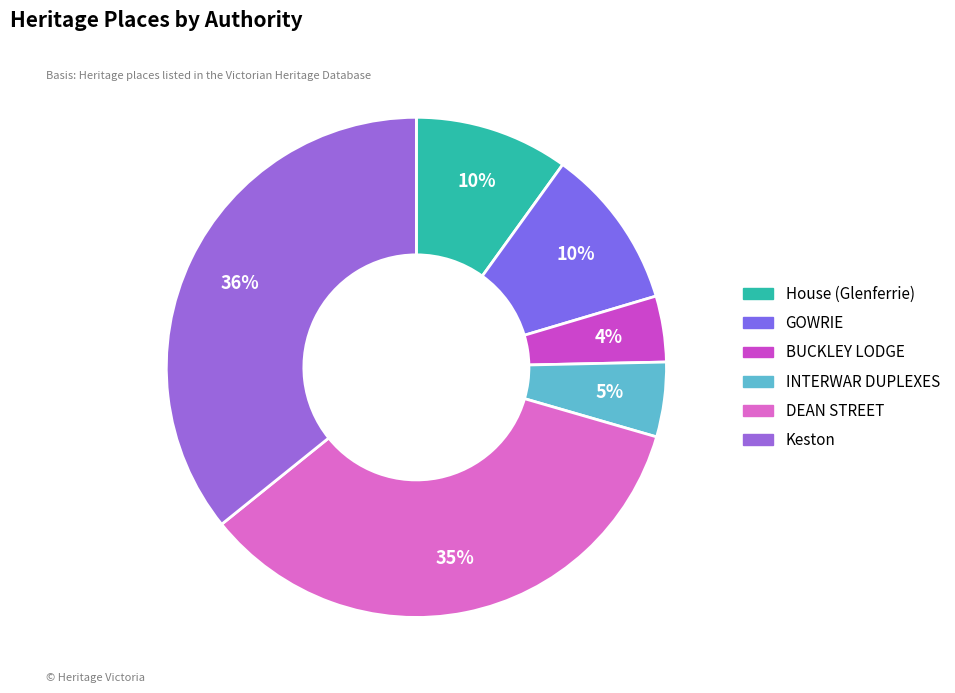

Is it true that INTERWAR DUPLEXES is 5% of the pie?

True